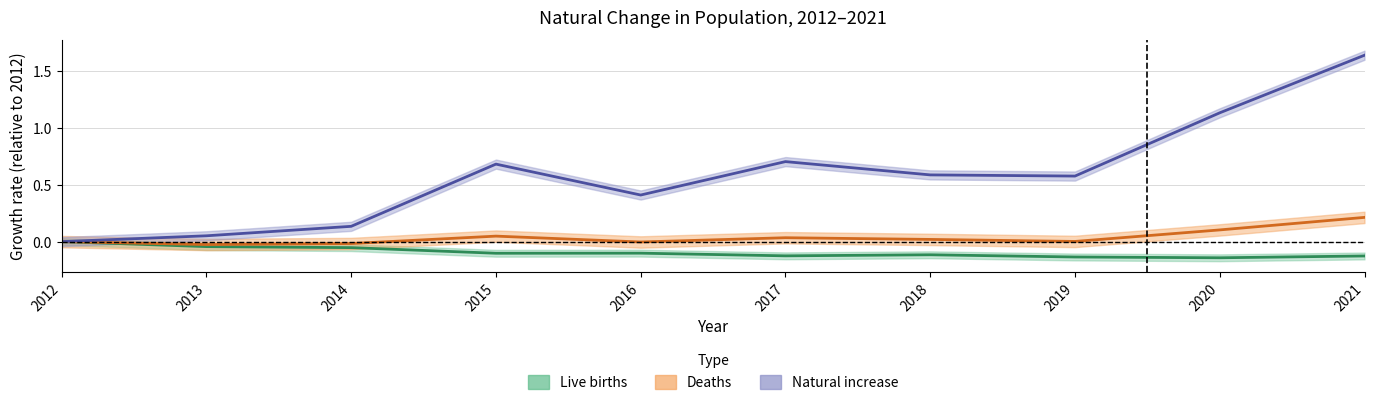

At which category does Natural increase reach its first local peak?

2015